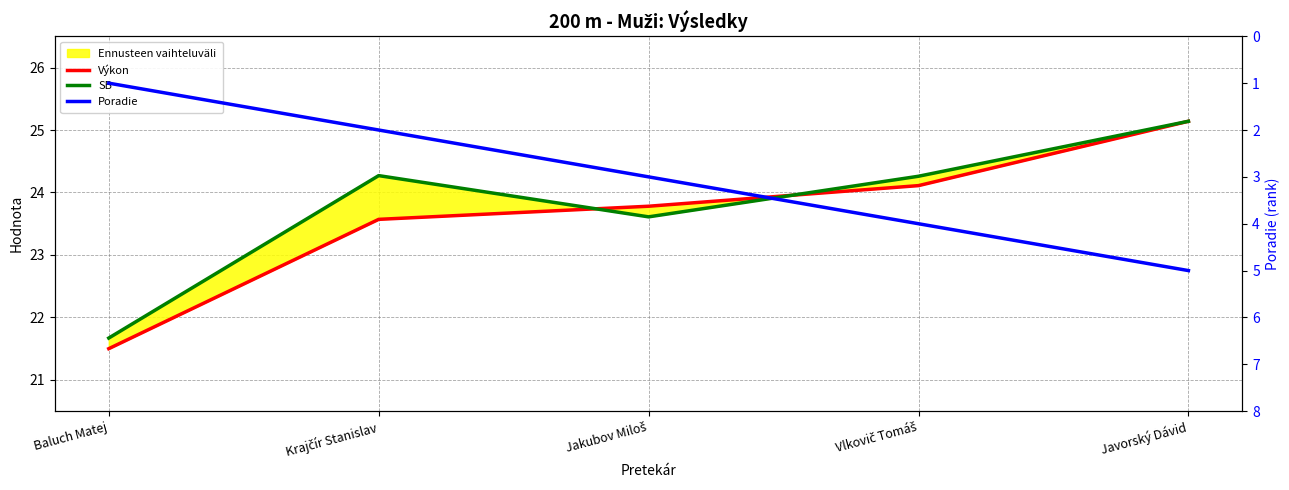

What is the minimum value for Poradie?

1.0